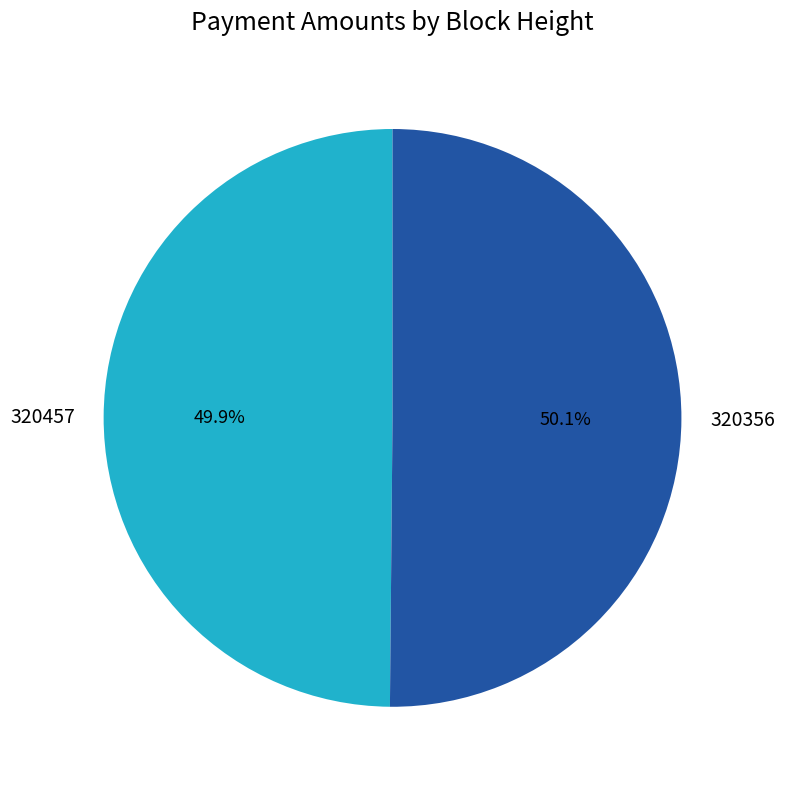

How many segments does this pie chart have?

2